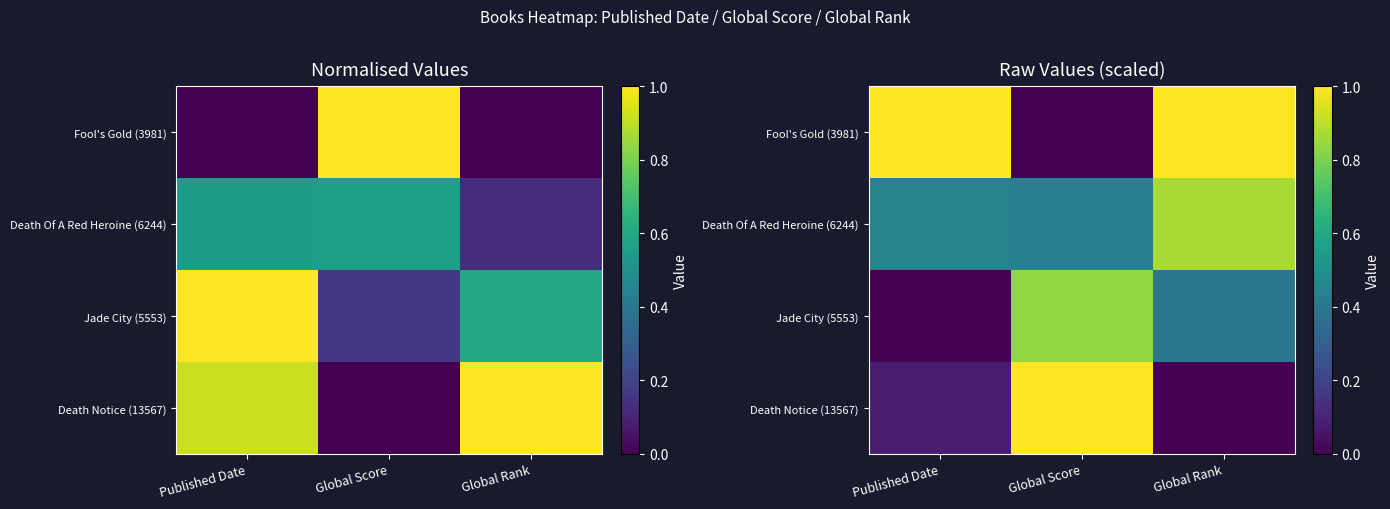

Is it true that Fool's Gold (3981) equals 1.0 at Published Date?

True